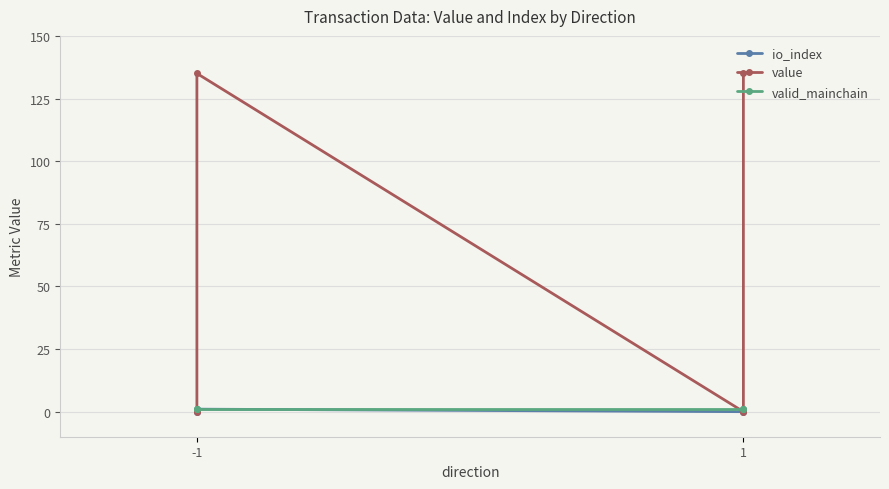

Which has a higher value, 1 or -1?

-1